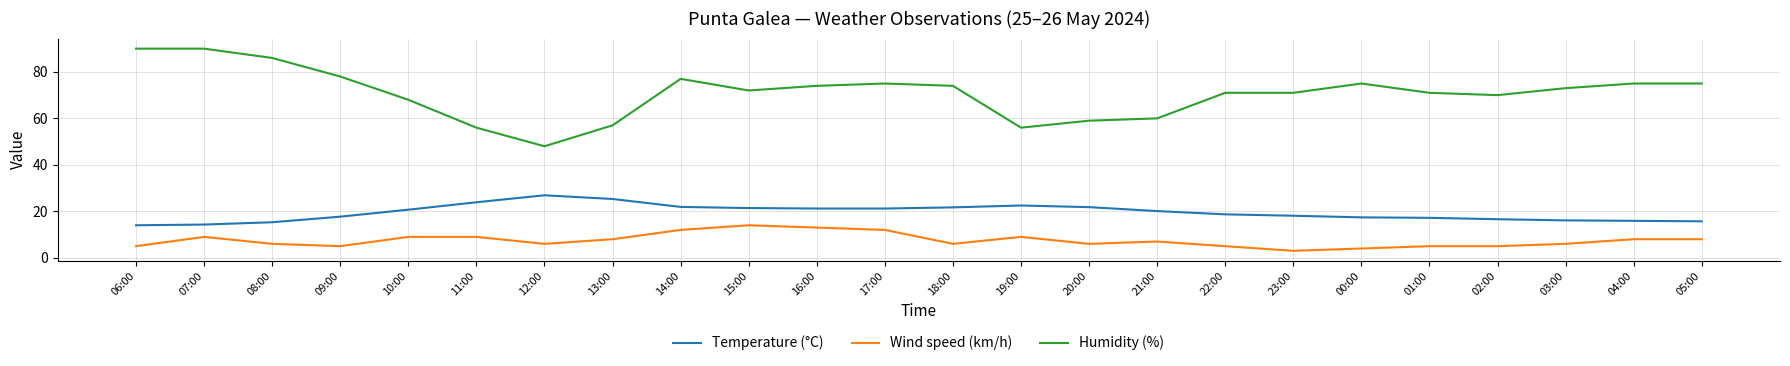

Which series has the largest total across all categories?

Humidity (%)